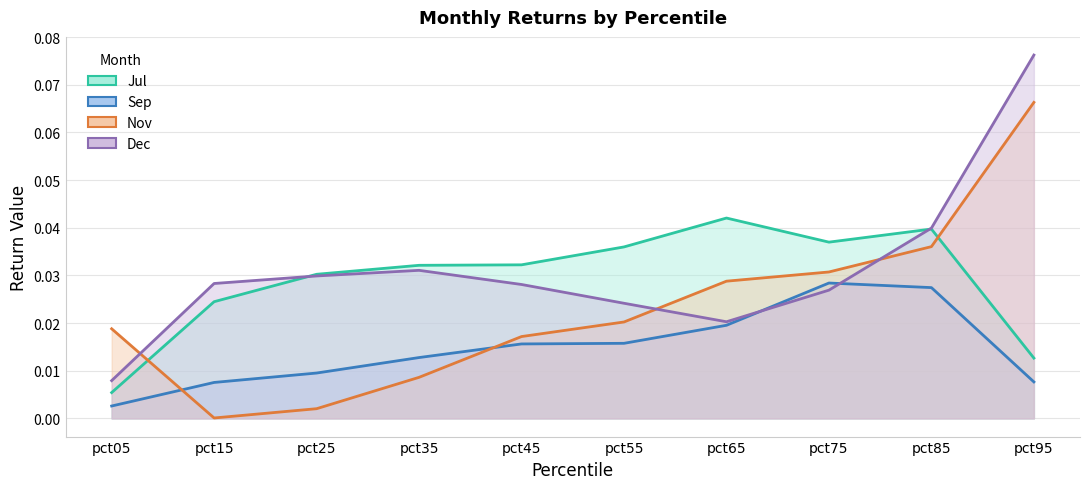

Reading right to left, list all the values displayed in this chart.

Jul: 0.0	0.0	0.0	0.0	0.0	0.0	0.0	0.0	0.0	0.0
Sep: 0.0	0.0	0.0	0.0	0.0	0.0	0.0	0.0	0.0	0.0
Nov: 0.1	0.0	0.0	0.0	0.0	0.0	0.0	0.0	0.0	0.0
Dec: 0.1	0.0	0.0	0.0	0.0	0.0	0.0	0.0	0.0	0.0